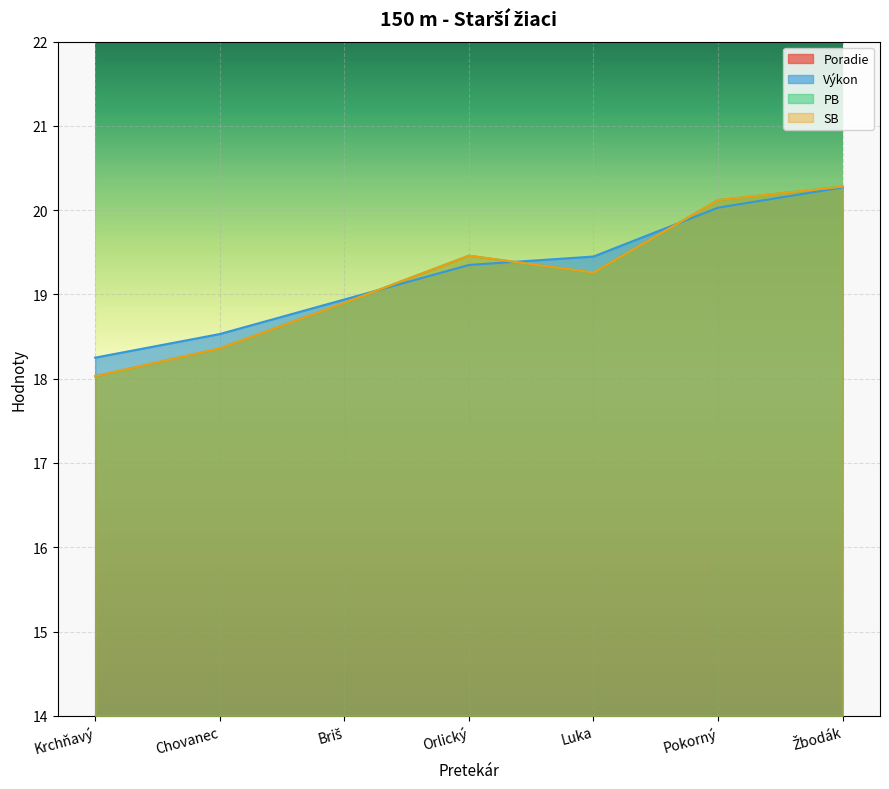

What is the difference between the highest and lowest values at Chovanec?

16.5